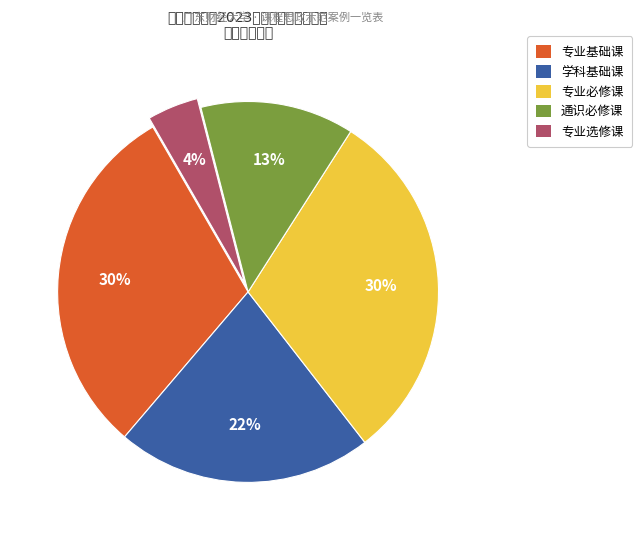

Between 专业必修课 and 通识必修课, which is larger?

专业必修课